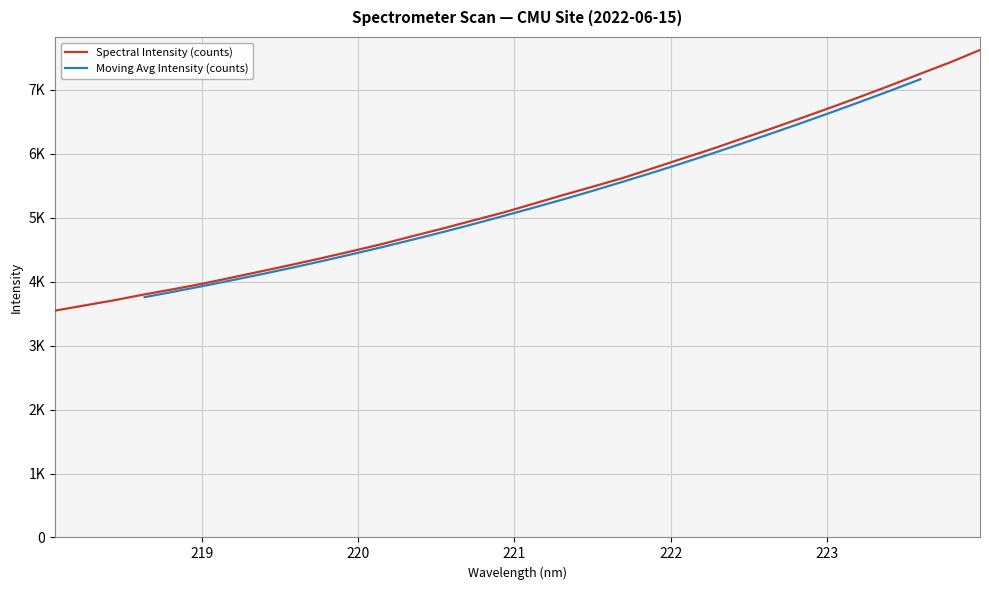

What position from the right is 220.3533?

20